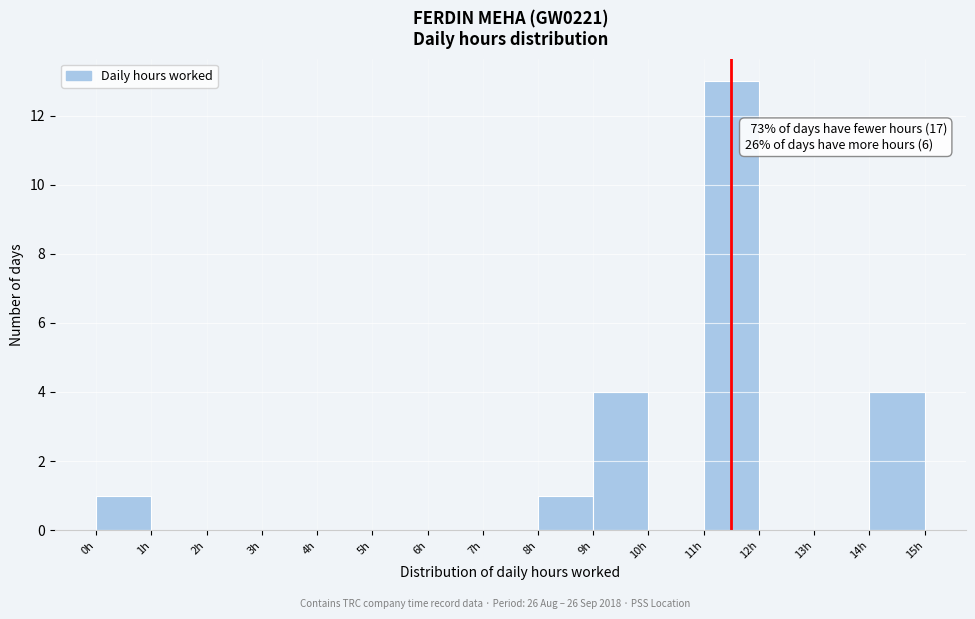

Over which range of the x-axis is the bar tallest?

11 to 12